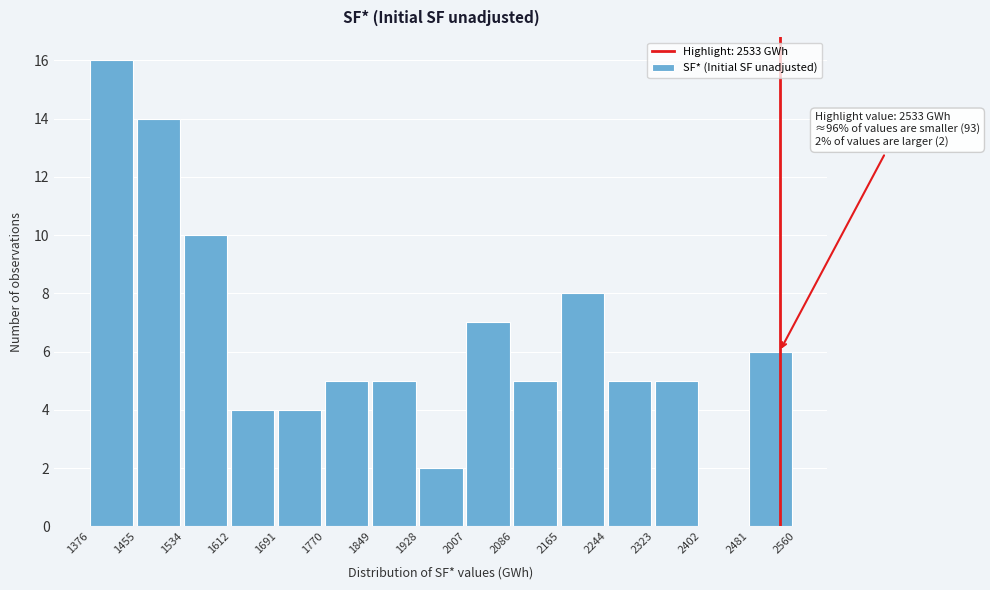

Over which range of the x-axis is the bar tallest?

1376 to 1455